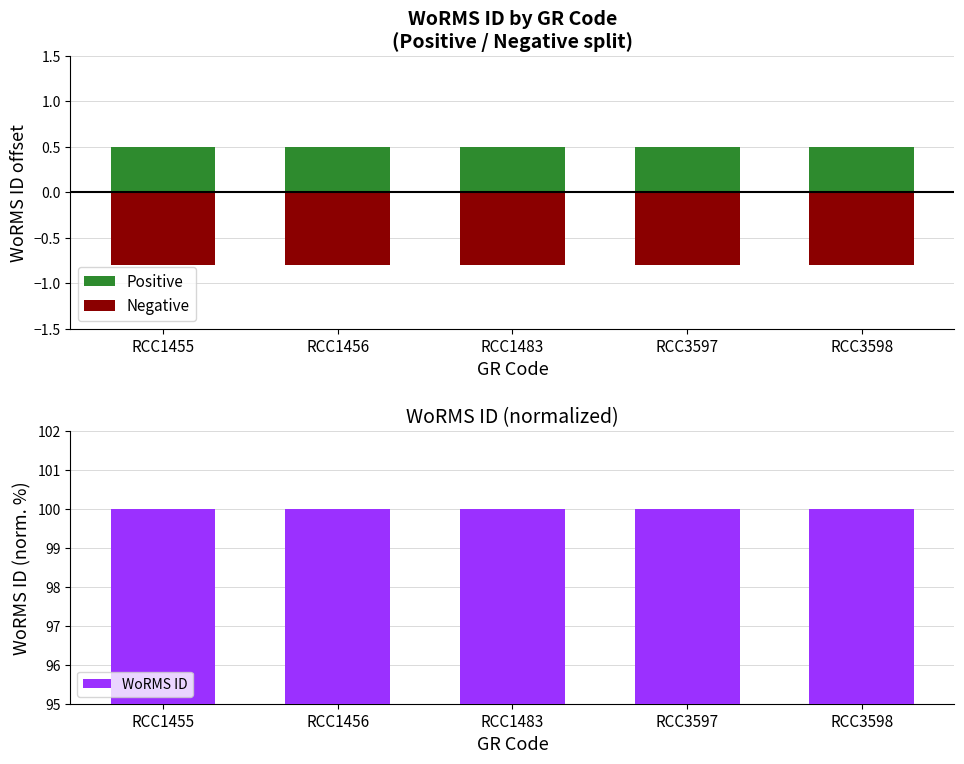

What is the value of the Negative bar at the 3rd from the left?

-0.8